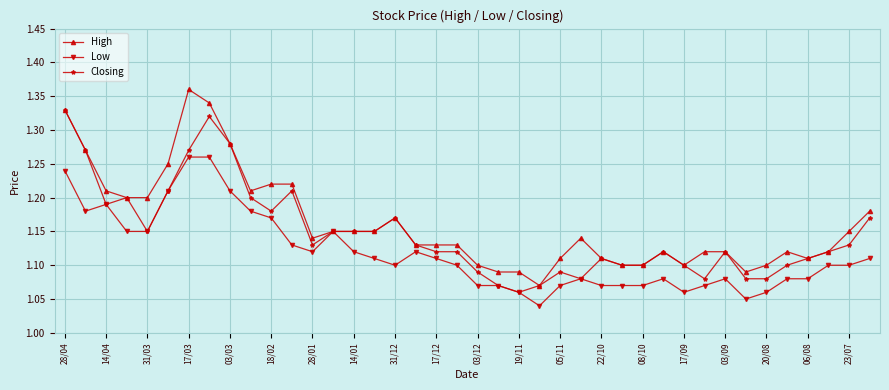

List the series in order of their overall mean, lowest first.

Low, Closing, High